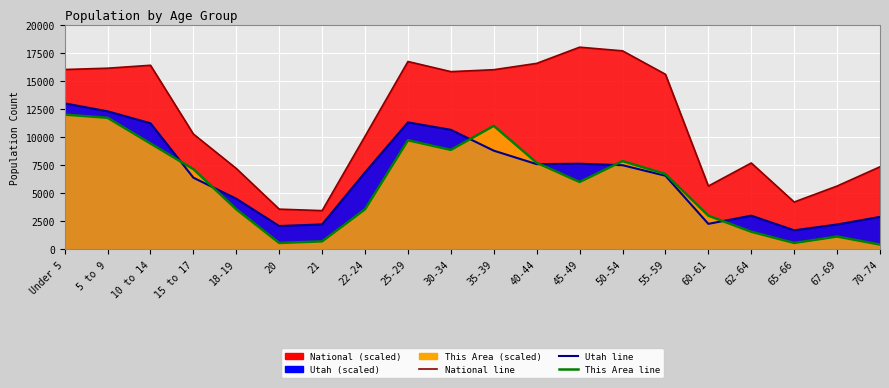

What is the smallest value displayed?

428.6